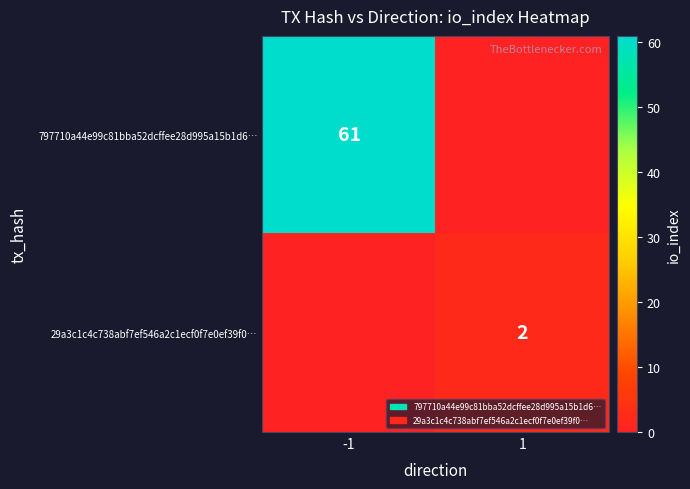

How many series are shown in this chart?

2